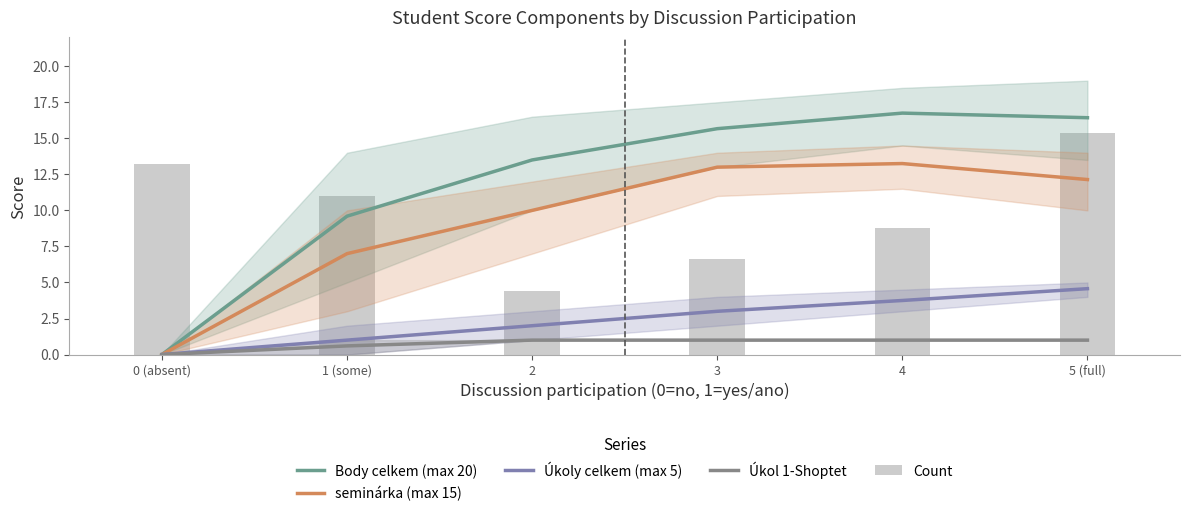

How many groups of bars are there?

6